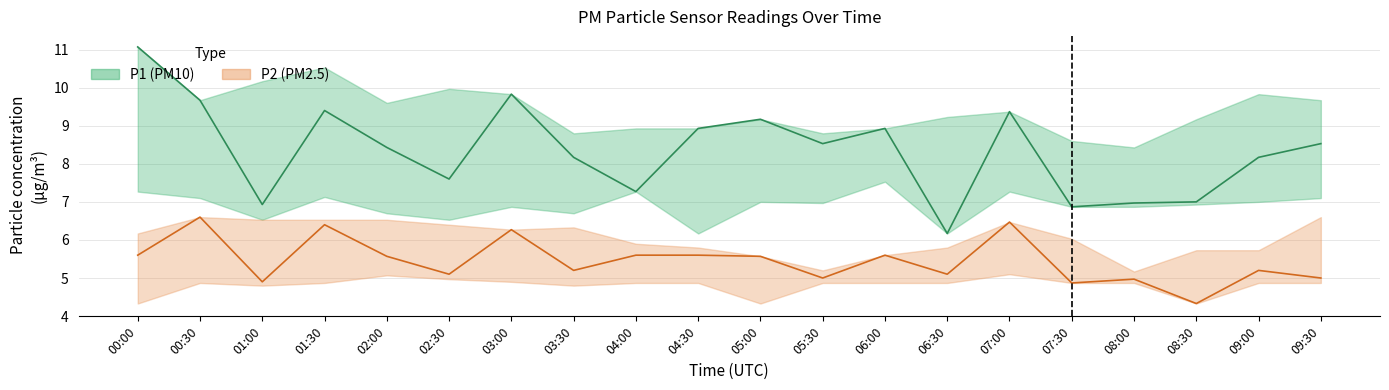

What is the average value of the P1 series?

8.4